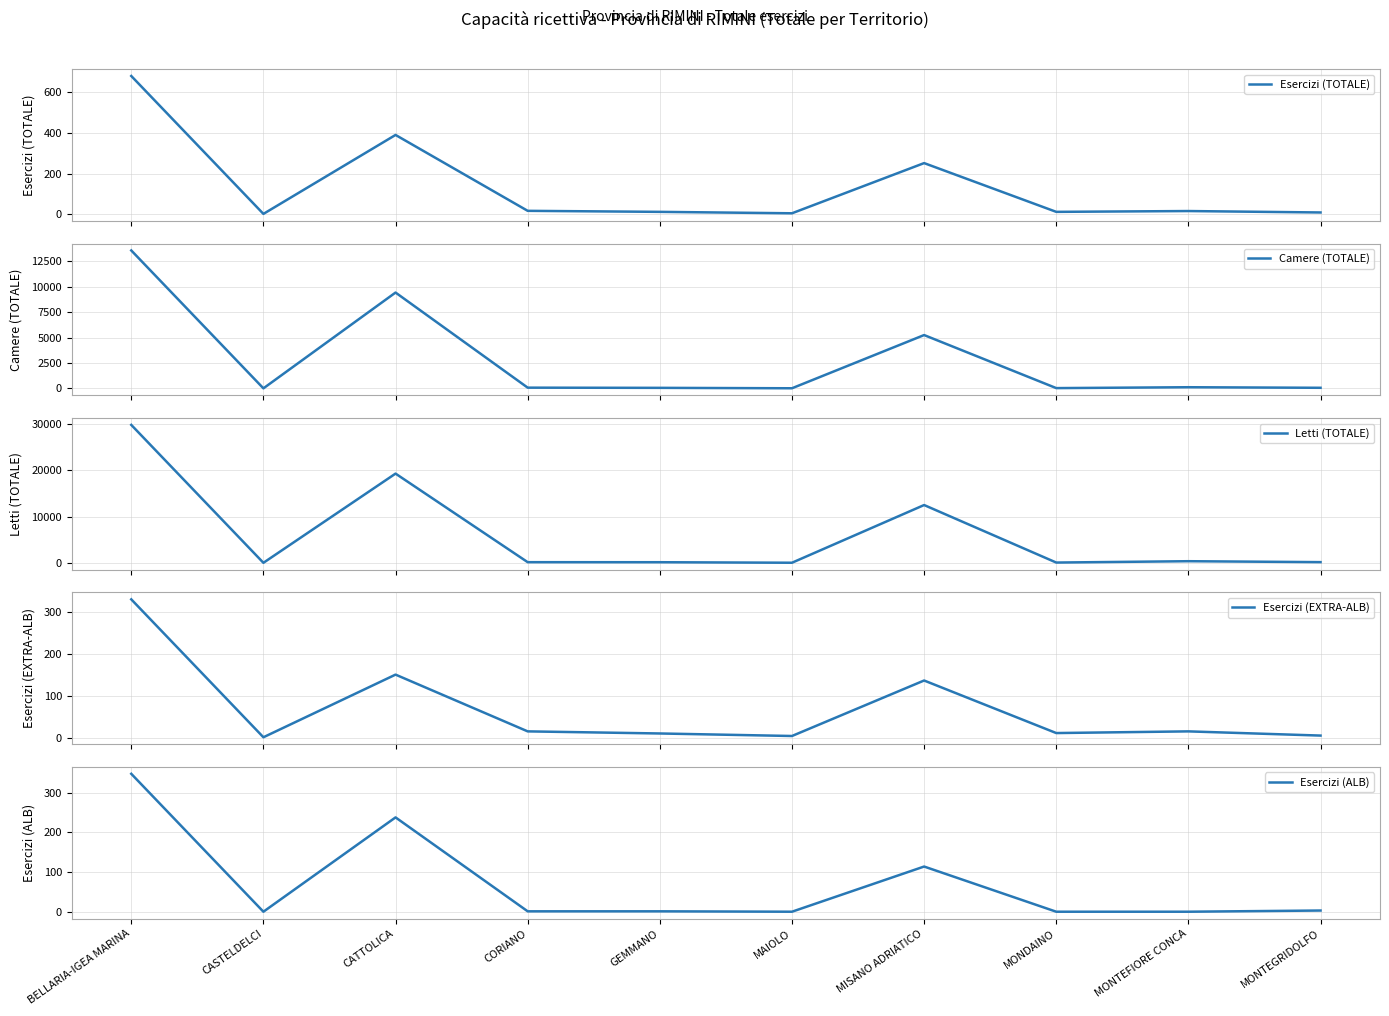

True or false: Esercizi (EXTRA-ALB) and Camere (TOTALE) cross at least once.

False